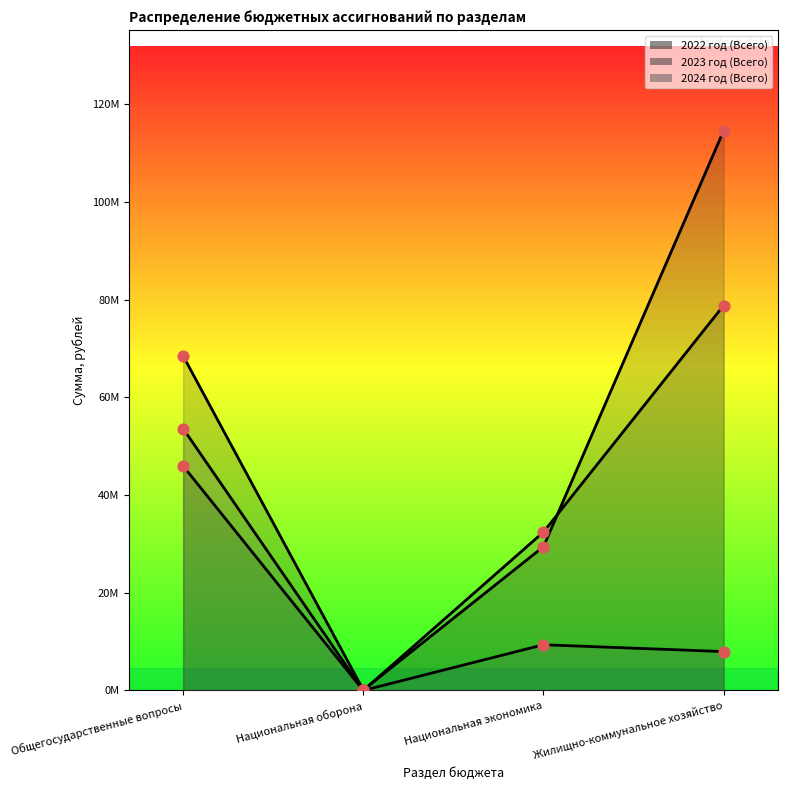

What is the total value across all series at Национальная экономика?

71175138.1